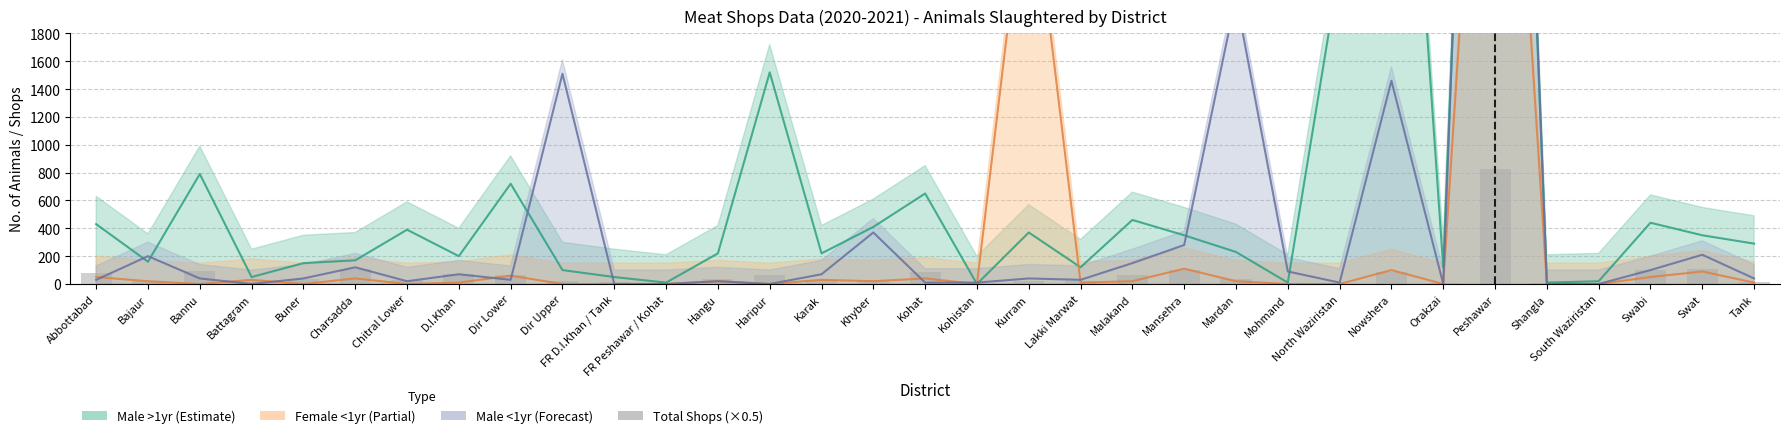

How many bars are there in total?

33